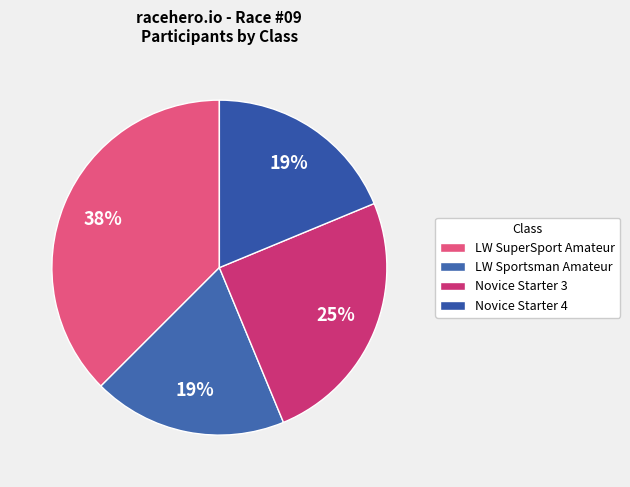

Count the number of slices in the pie.

4